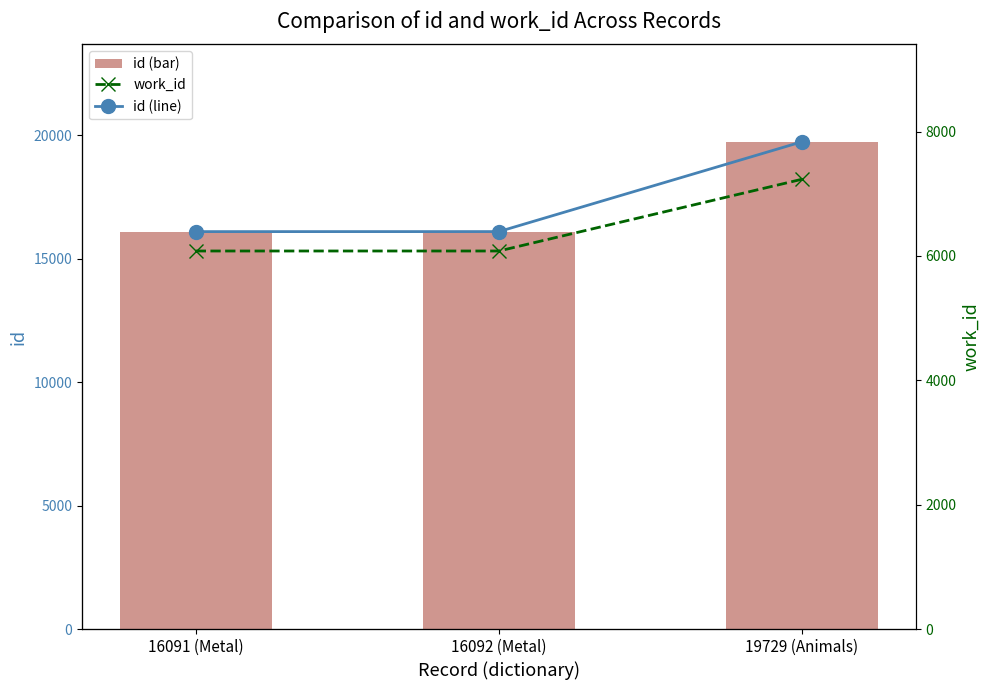

What is the spread (max minus min) of values at 16092 (Metal)?

10012